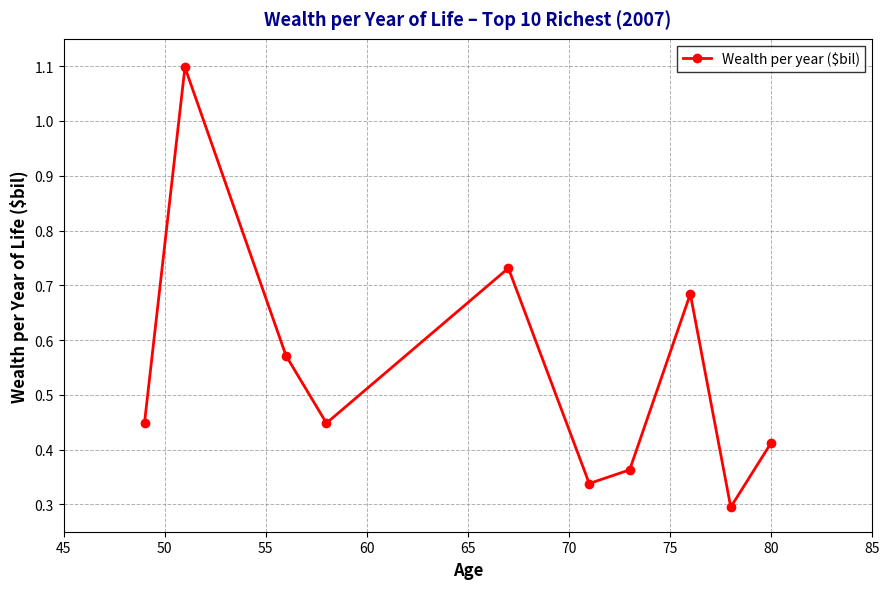

What is the maximum value shown in the chart?

1.1